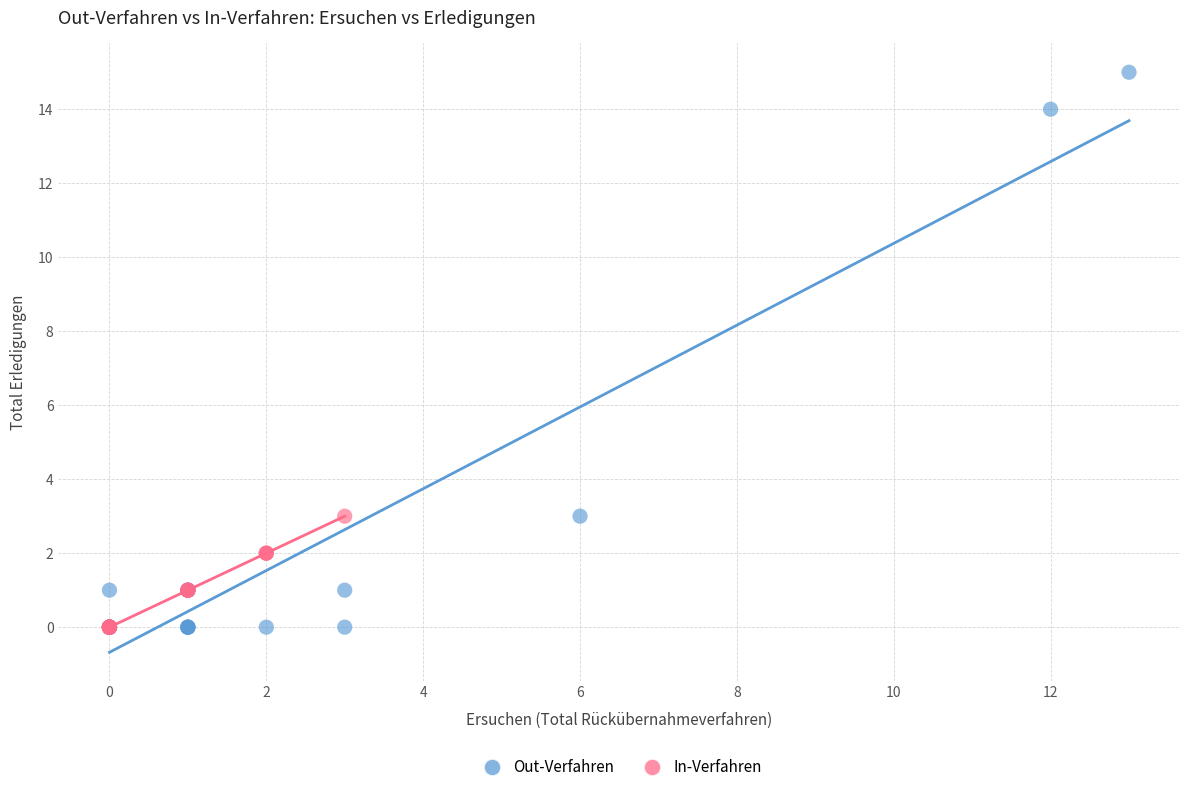

What are all the series names shown in the legend?

Out-Verfahren, In-Verfahren